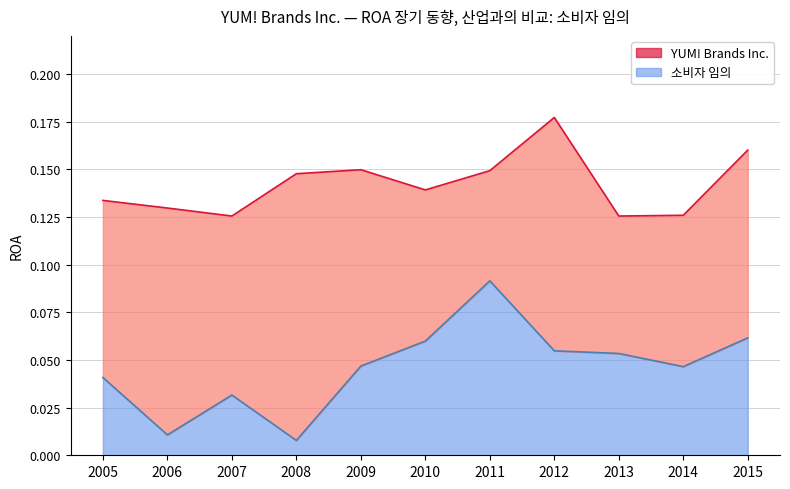

Which category has the lowest value across all series?

2008